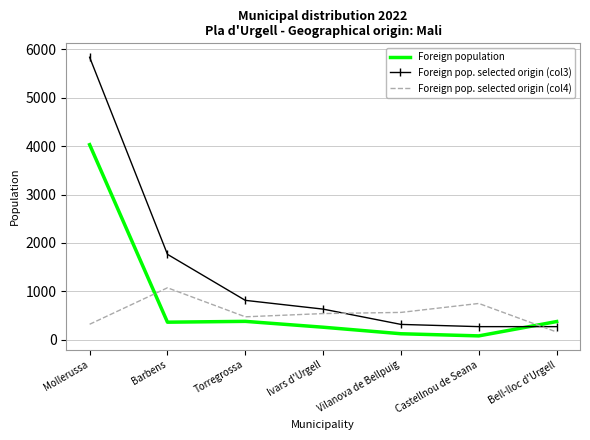

Which category has the highest value in the Foreign pop. selected origin (col3) series?

Mollerussa